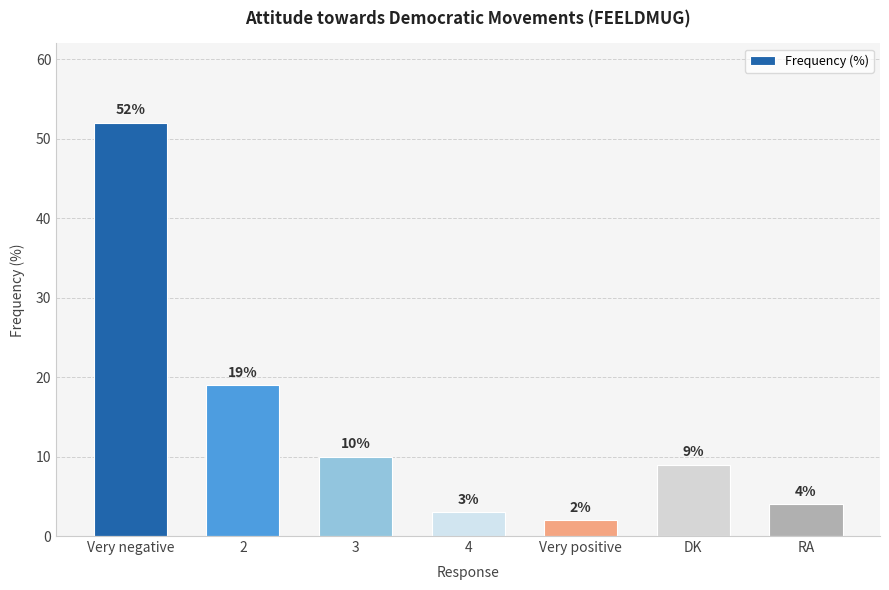

What is the label of the 4th bar from the left?

4